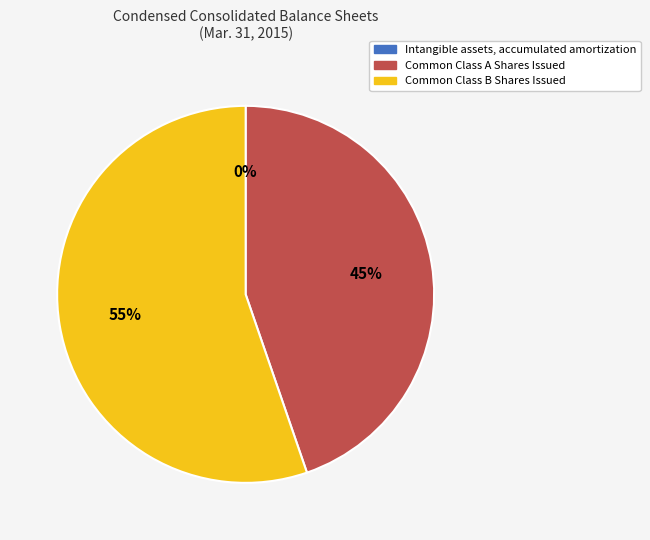

Combined, do Common Class B Shares Issued and Common Class A Shares Issued account for over 50%?

Yes